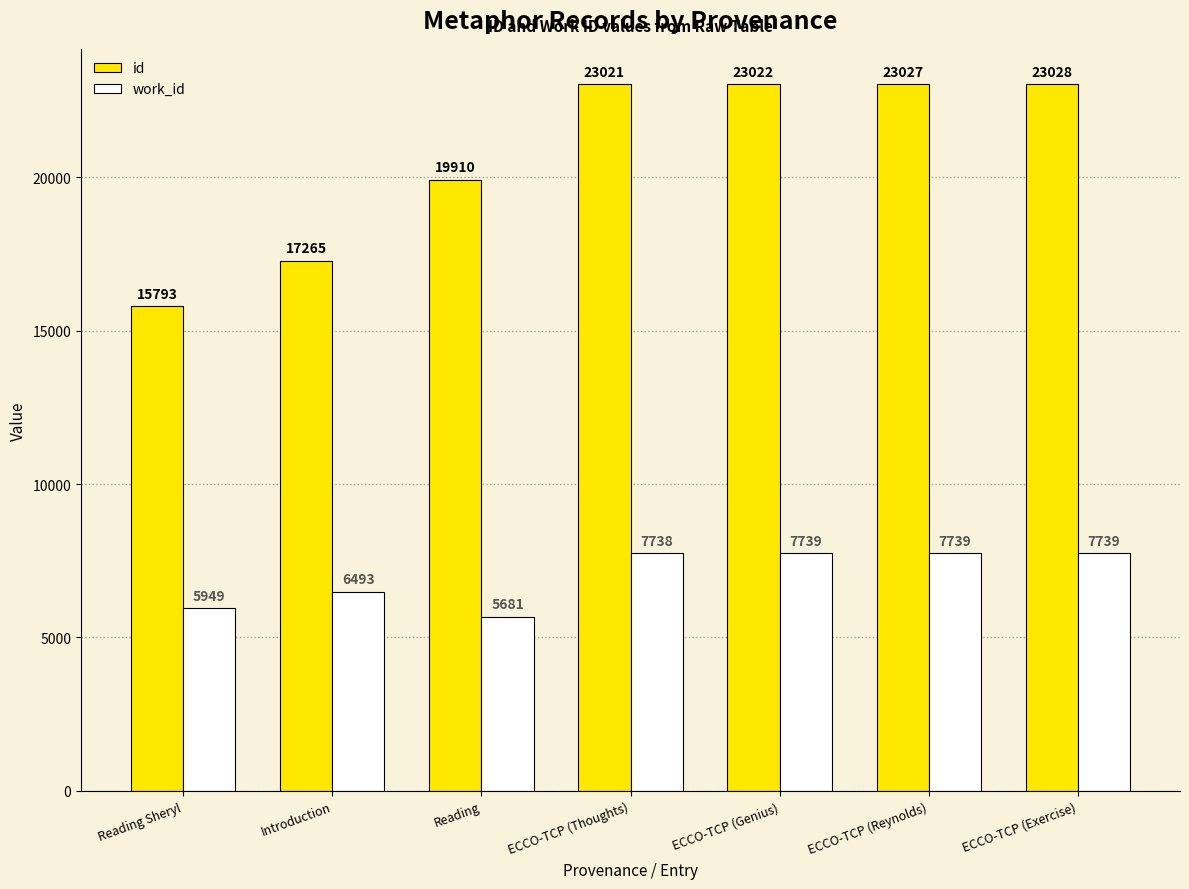

Rank the series by their average value, from highest to lowest.

id, work_id